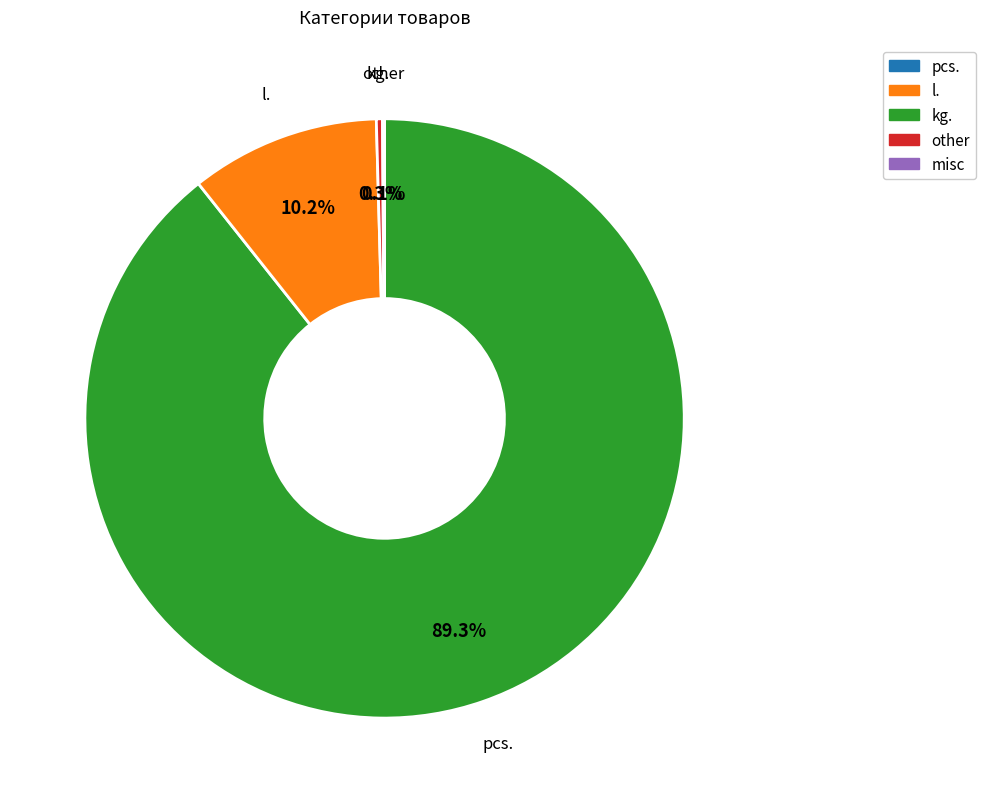

Is there any slice that represents more than half of the pie?

Yes